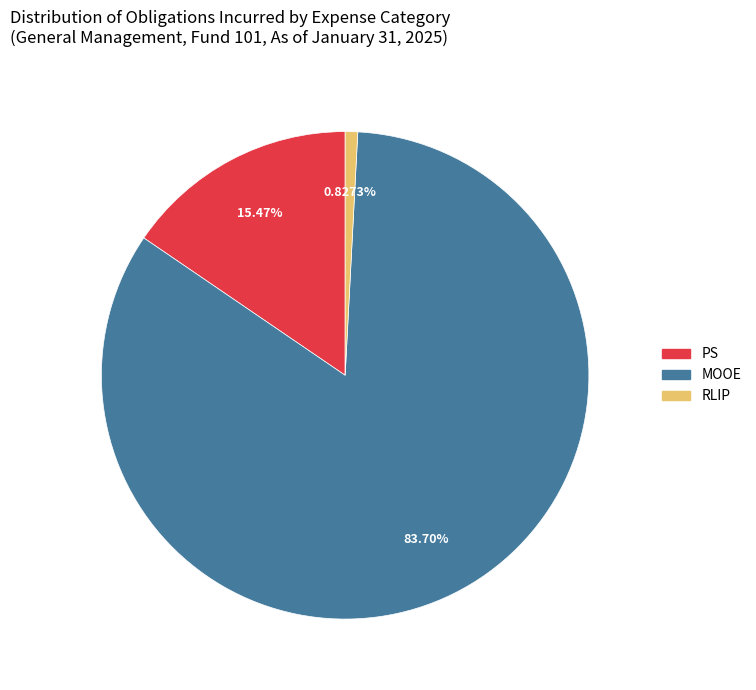

Is there a majority slice in this chart?

Yes